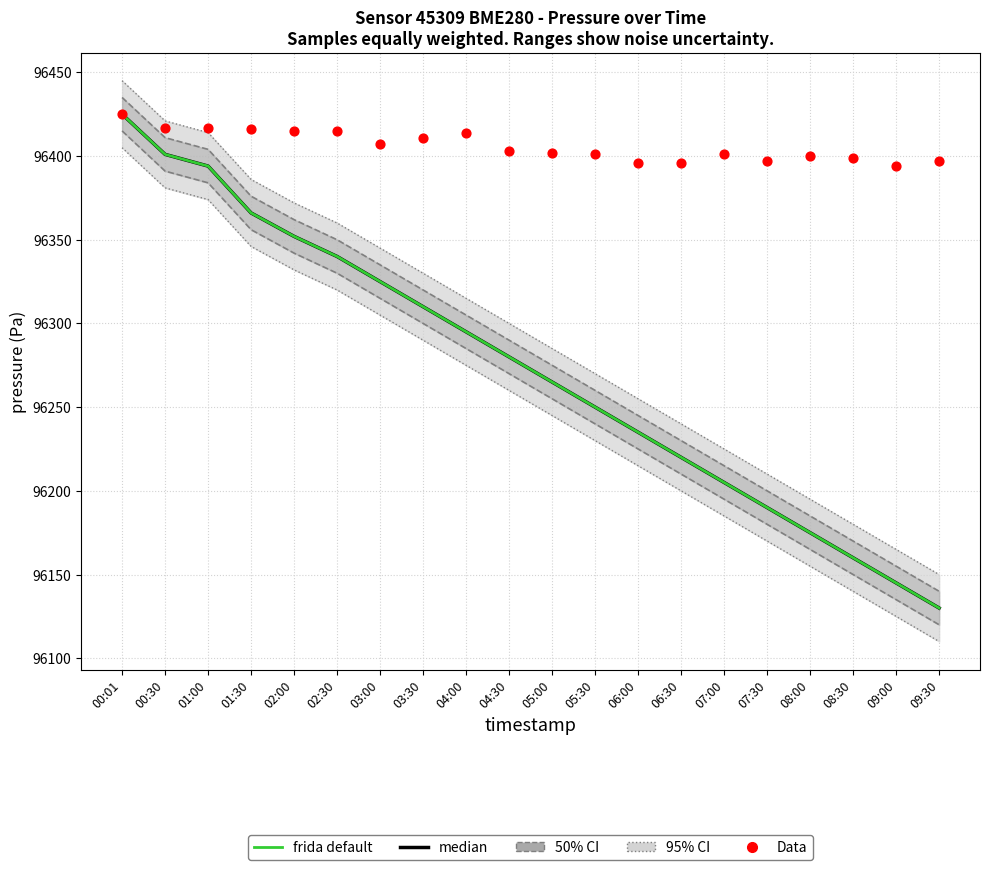

What are all the series names shown in the legend?

median, frida default, Data